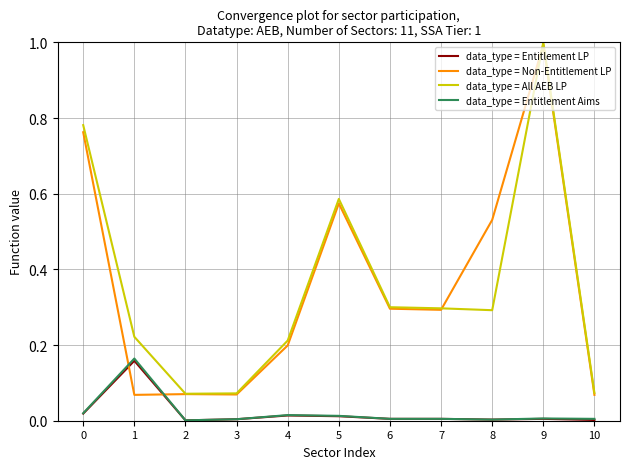

What is the maximum value shown in the chart?

1.0